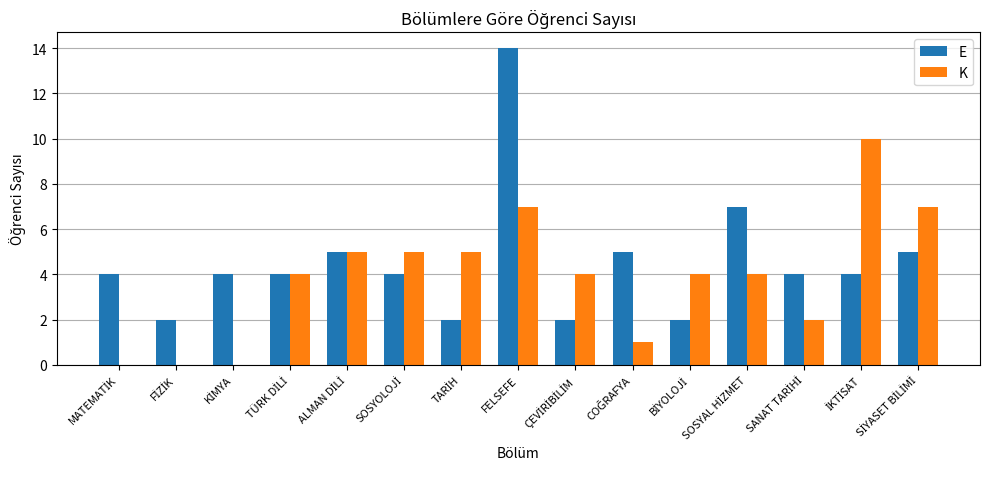

Which series has the largest total across all categories?

E